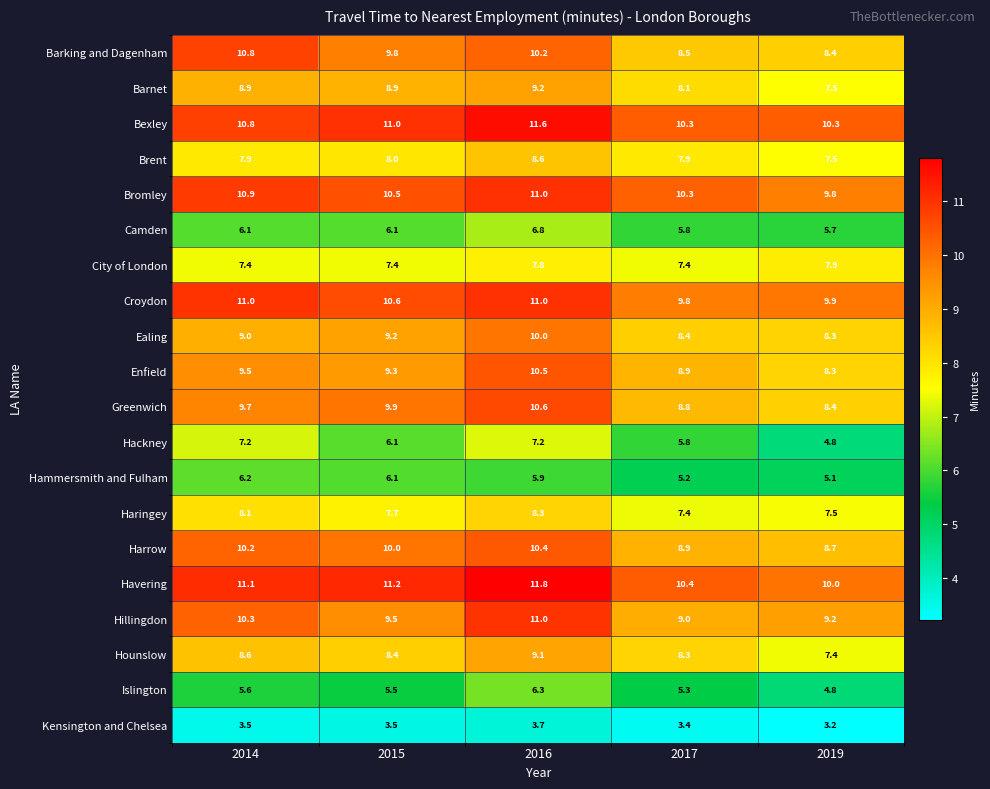

At how many categories does at least one series exceed 11?

3